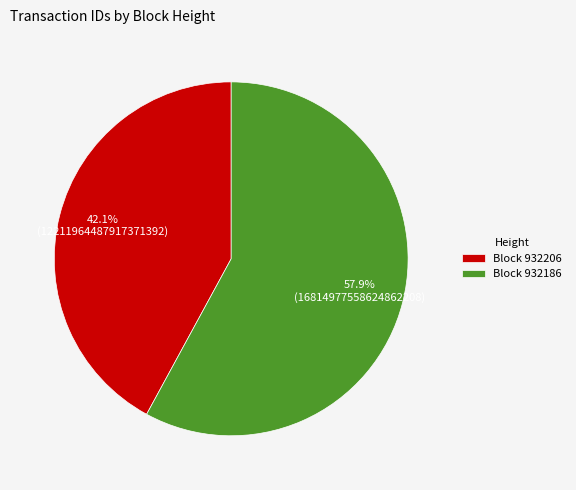

Is there any slice that represents more than half of the pie?

Yes